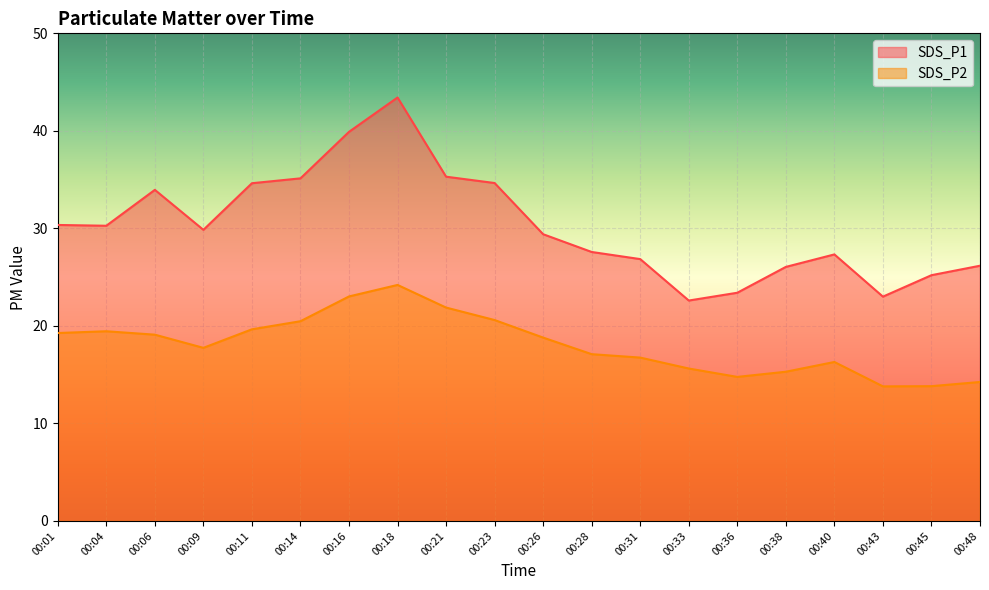

Which category has the highest value in the SDS_P1 series?

00:18